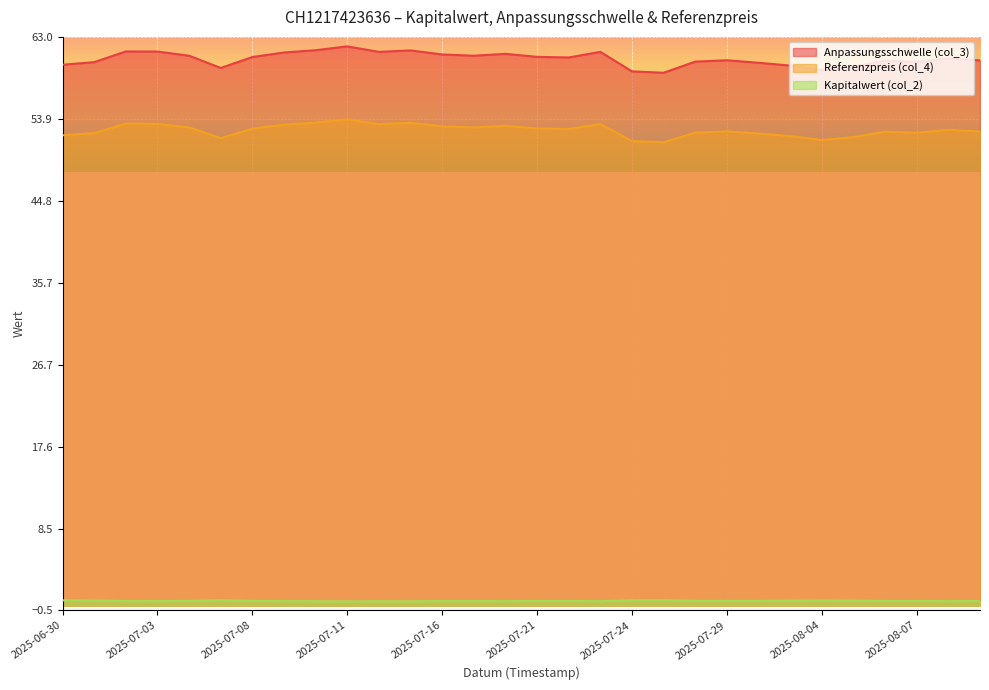

True or false: Kapitalwert (col_2) and Referenzpreis (col_4) cross at least once.

False